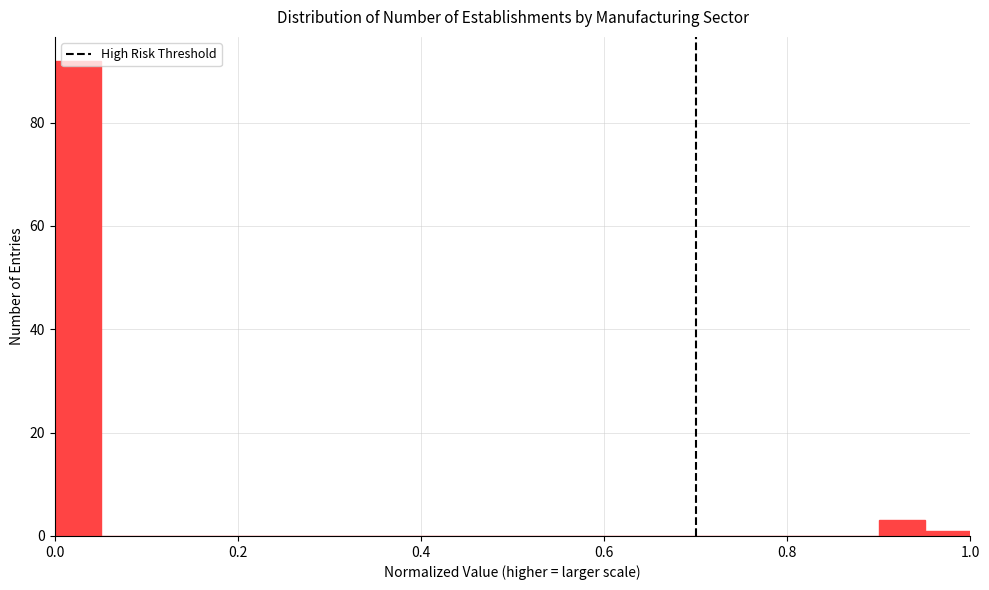

Around what value on the x-axis is the tallest bar? Give the approximate position of its centre, as read against the axis.

0.02